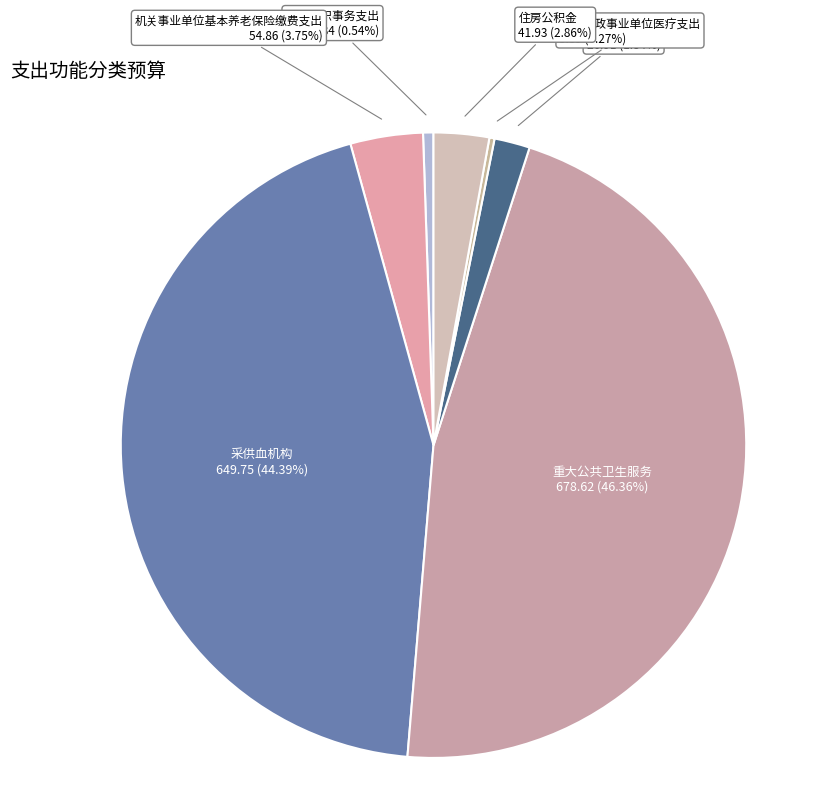

Combined, do 其他组织事务支出 and 事业单位医疗 account for over 50%?

No